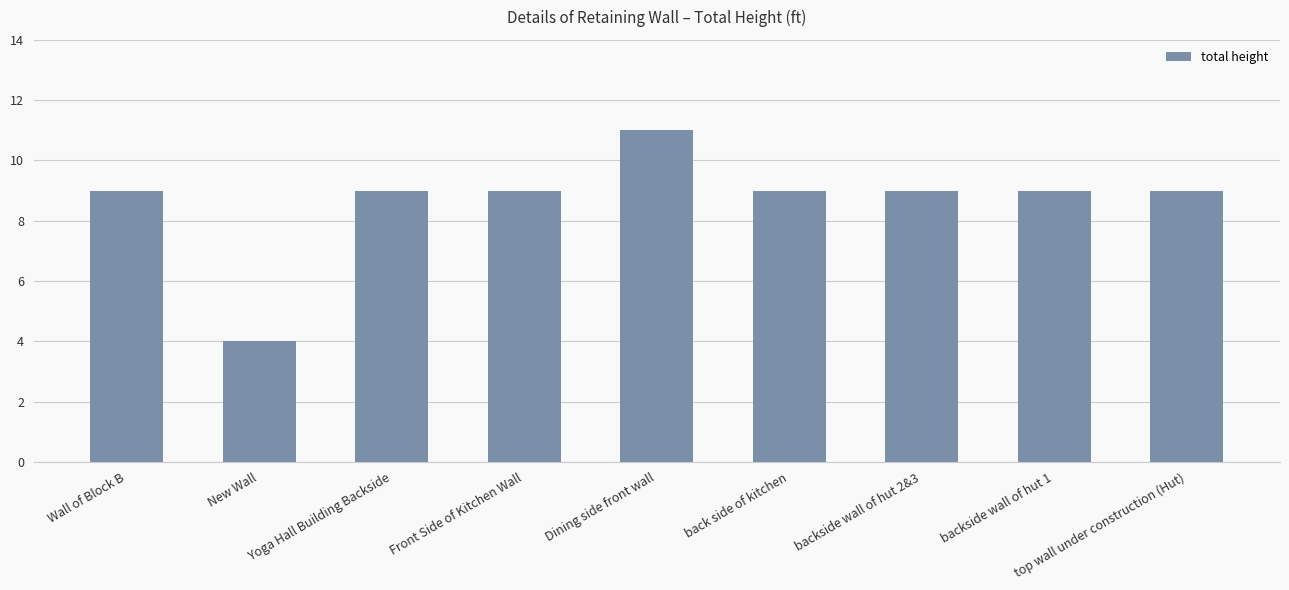

How many categories are shown in the chart?

9